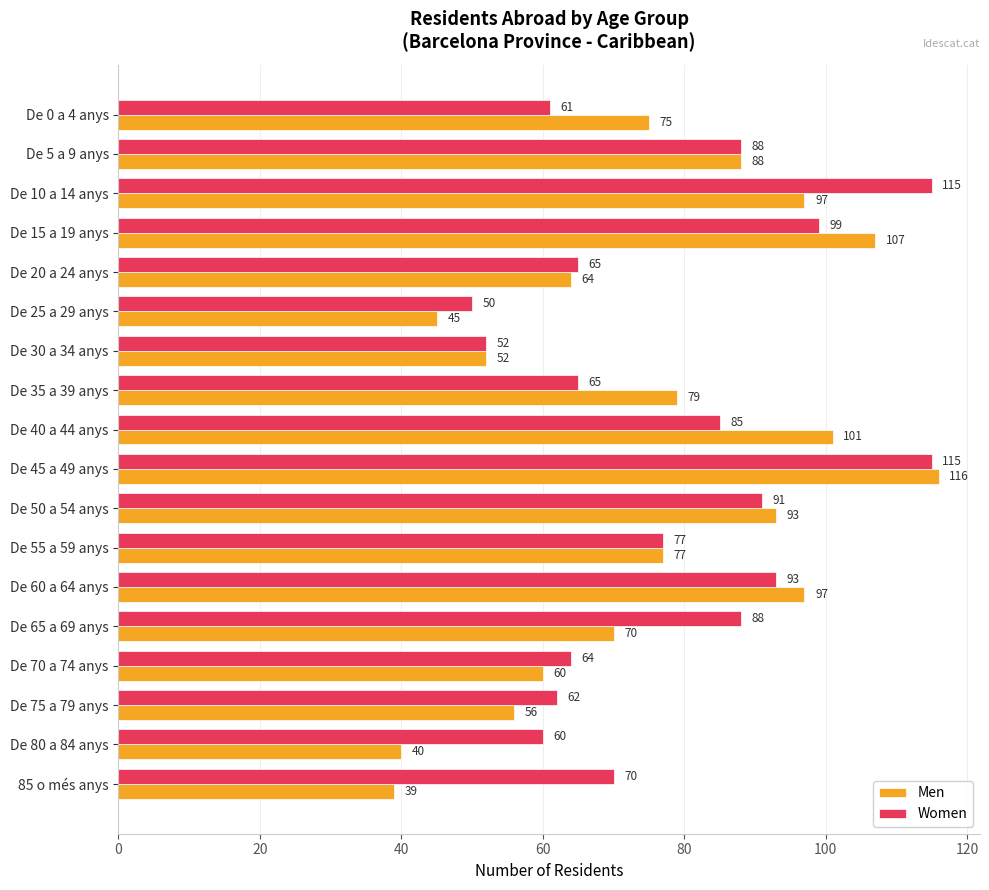

At how many categories does at least one series exceed 44?

18